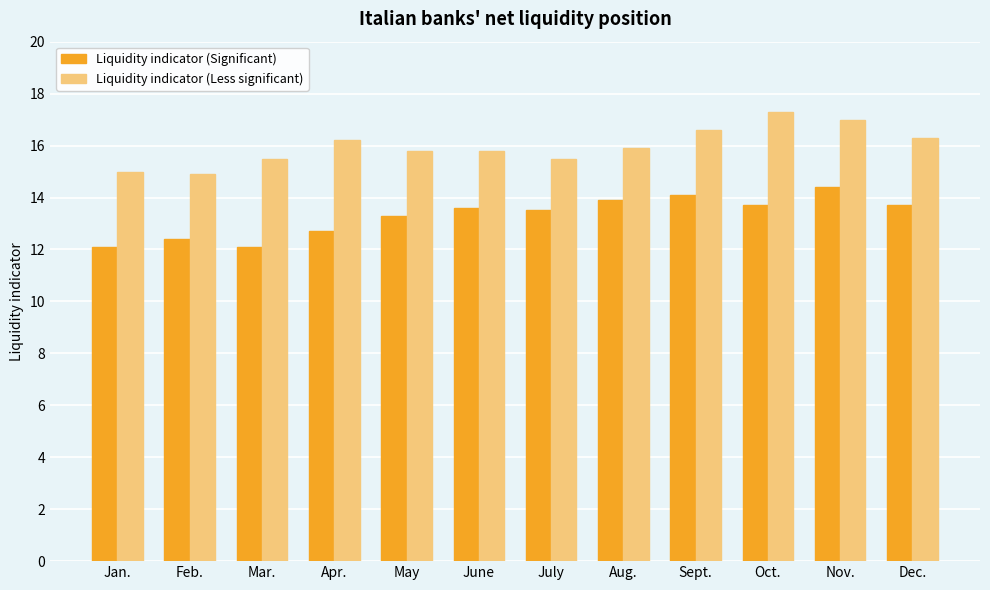

What are all the series names shown in the legend?

Liquidity indicator (Significant), Liquidity indicator (Less significant)